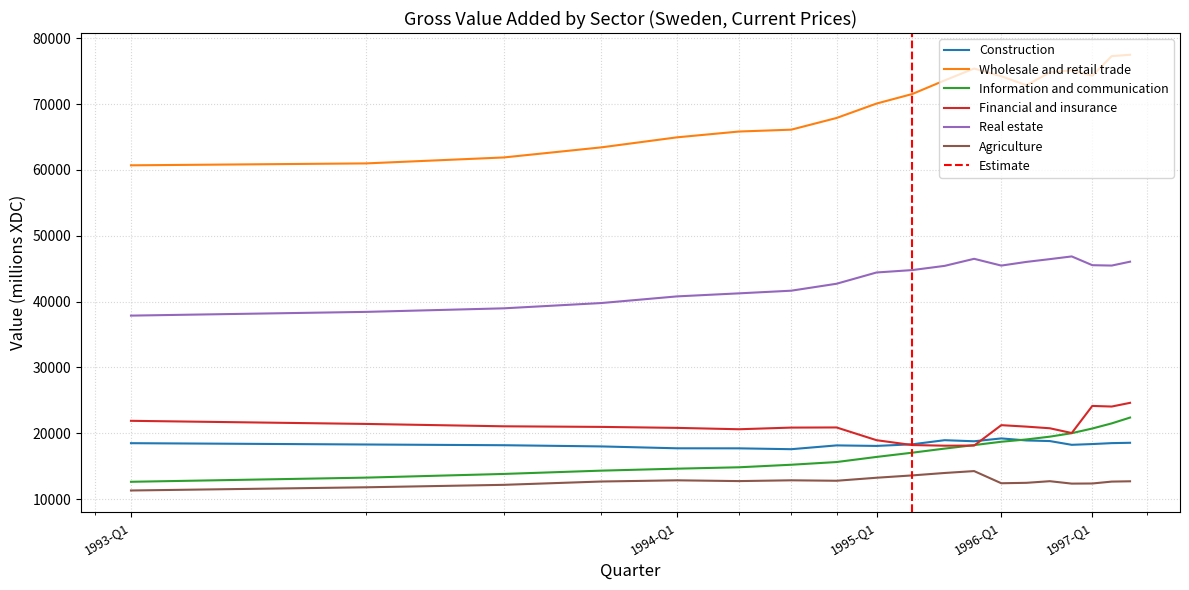

Between 1995-Q2 and 1996-Q4, which series saw the biggest shift?

Wholesale and retail trade